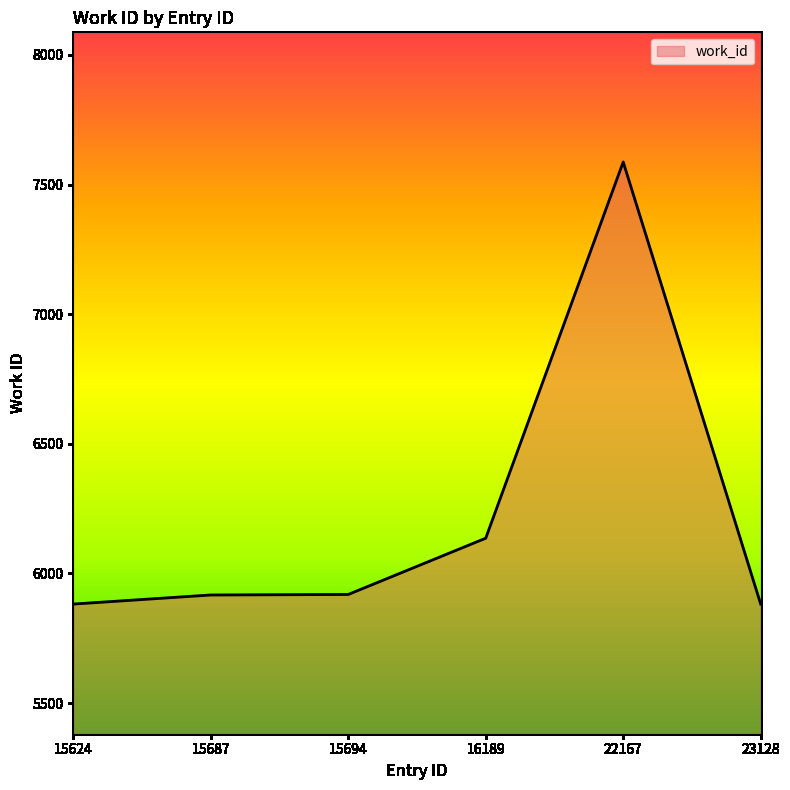

Is it true that the value at 22167 is 7587?

True